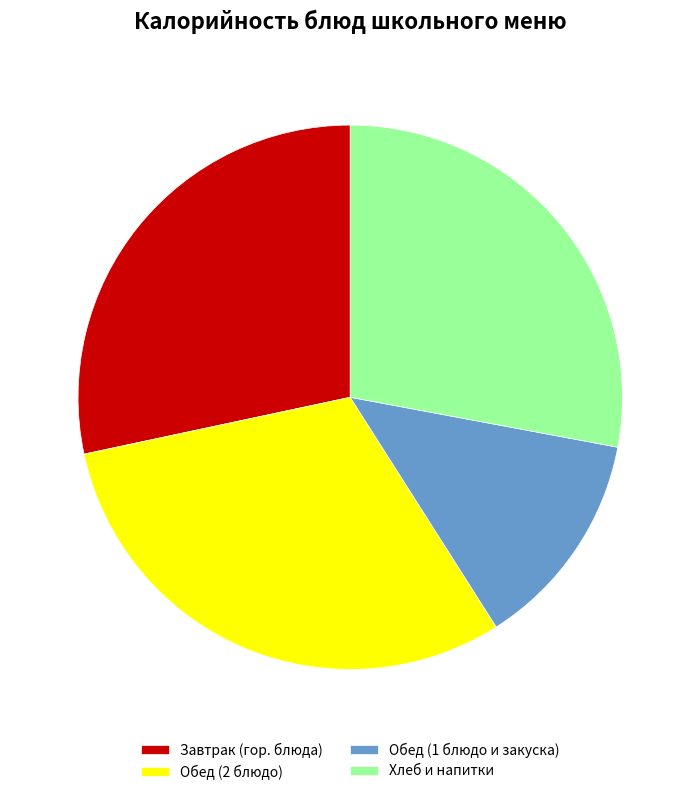

Count the number of slices in the pie.

4